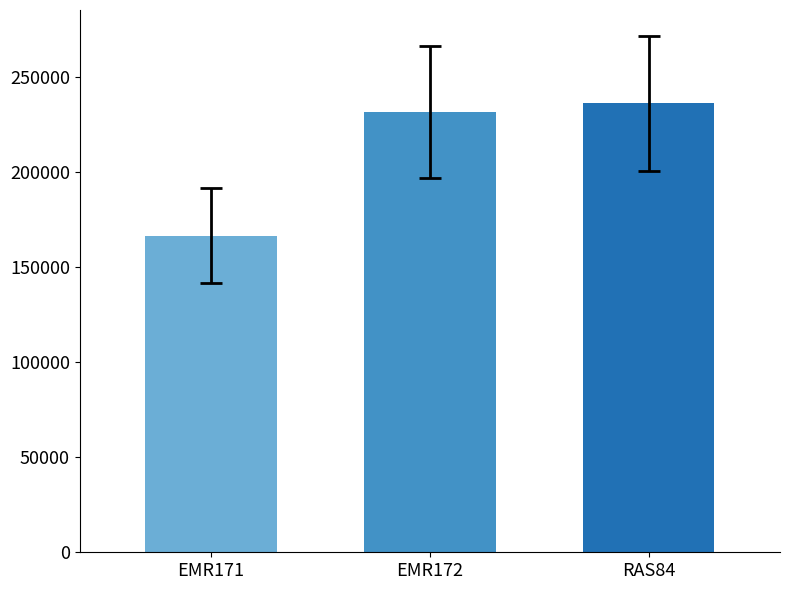

Reading left to right, transcribe all the data shown in this chart.

EMR171=166496	EMR172=231816	RAS84=236331